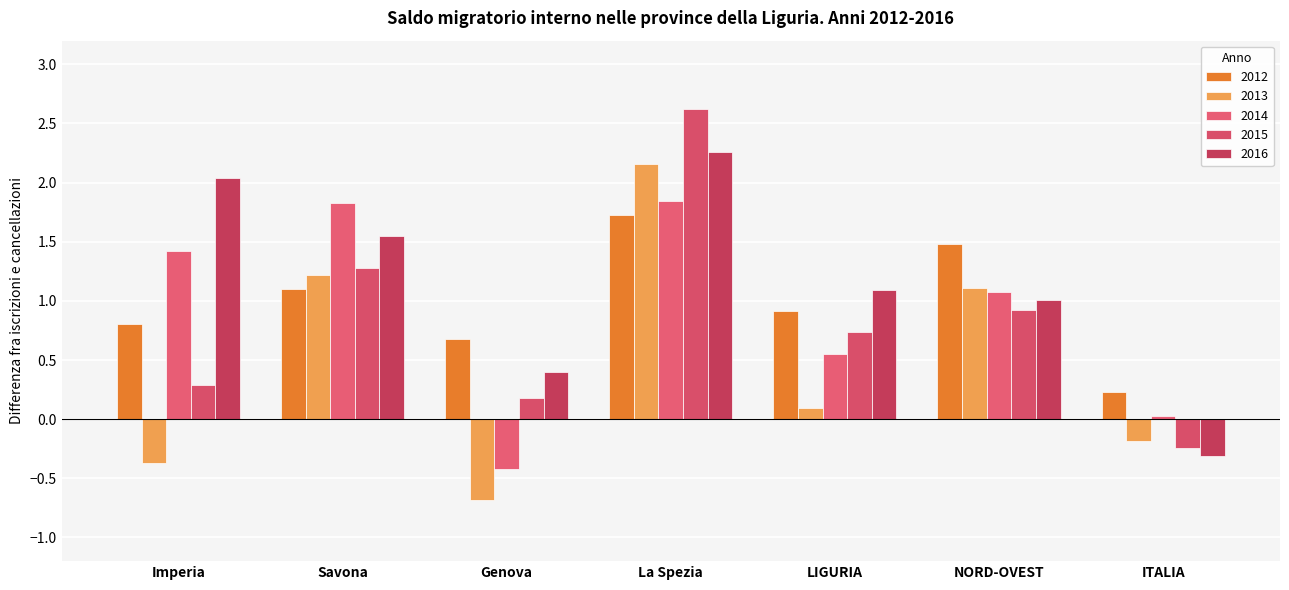

Which has a higher value, Imperia or NORD-OVEST?

NORD-OVEST